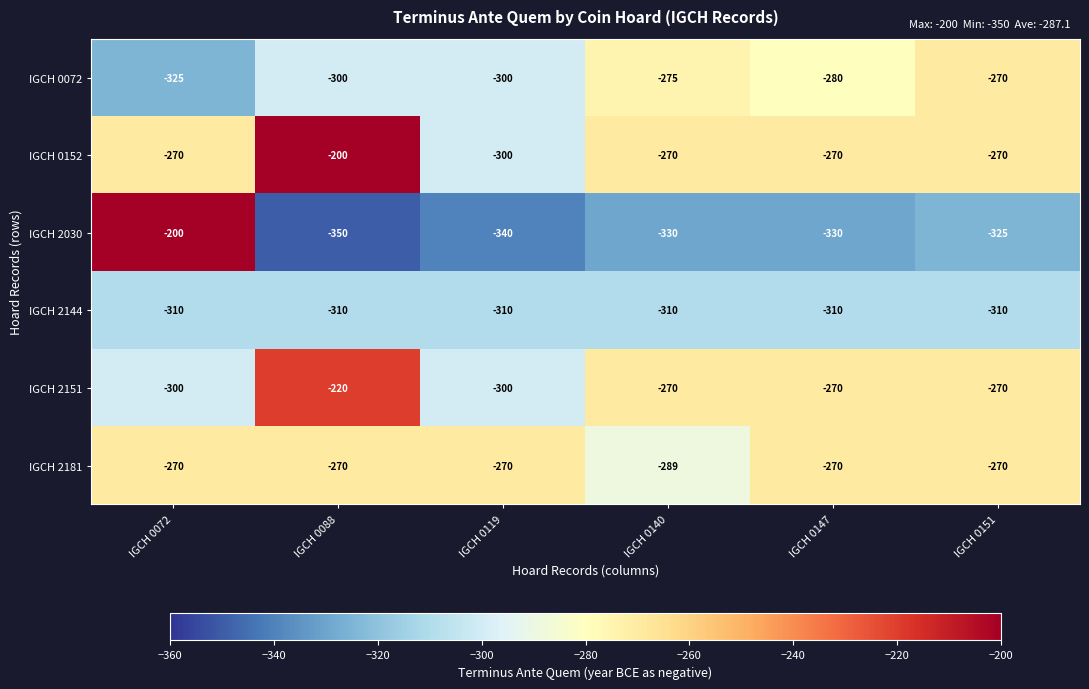

Where is IGCH 0152 nearest to the value -250?

IGCH 0072